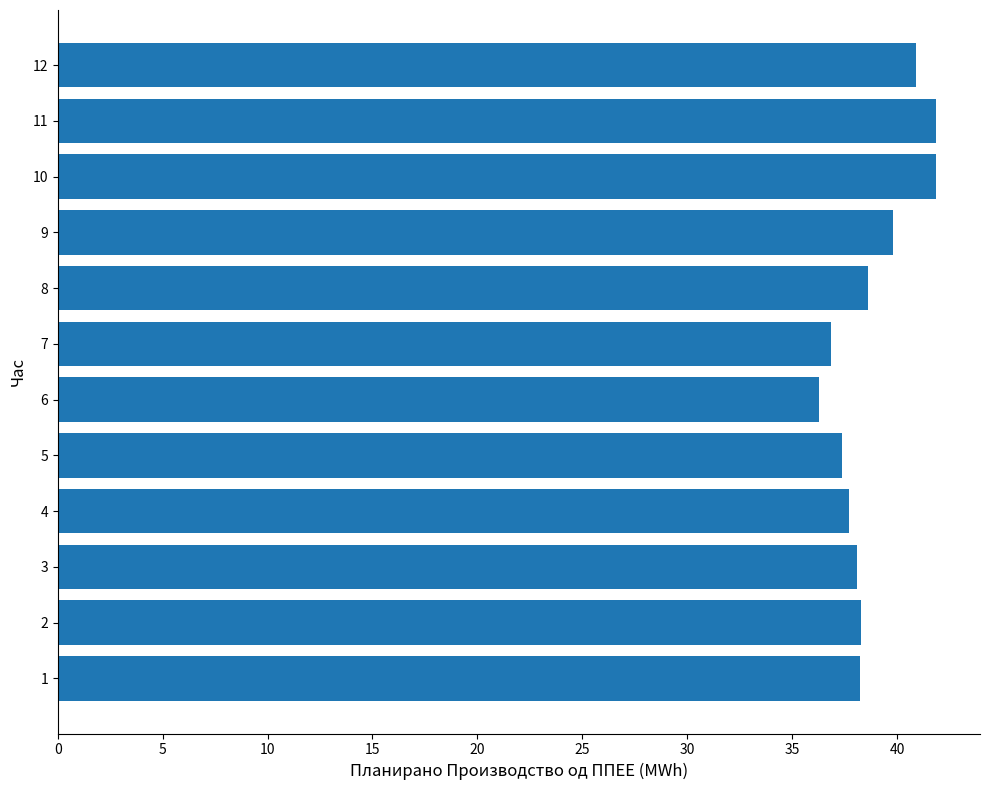

What is the ratio of the value at 4 to the value at 8?

1.0